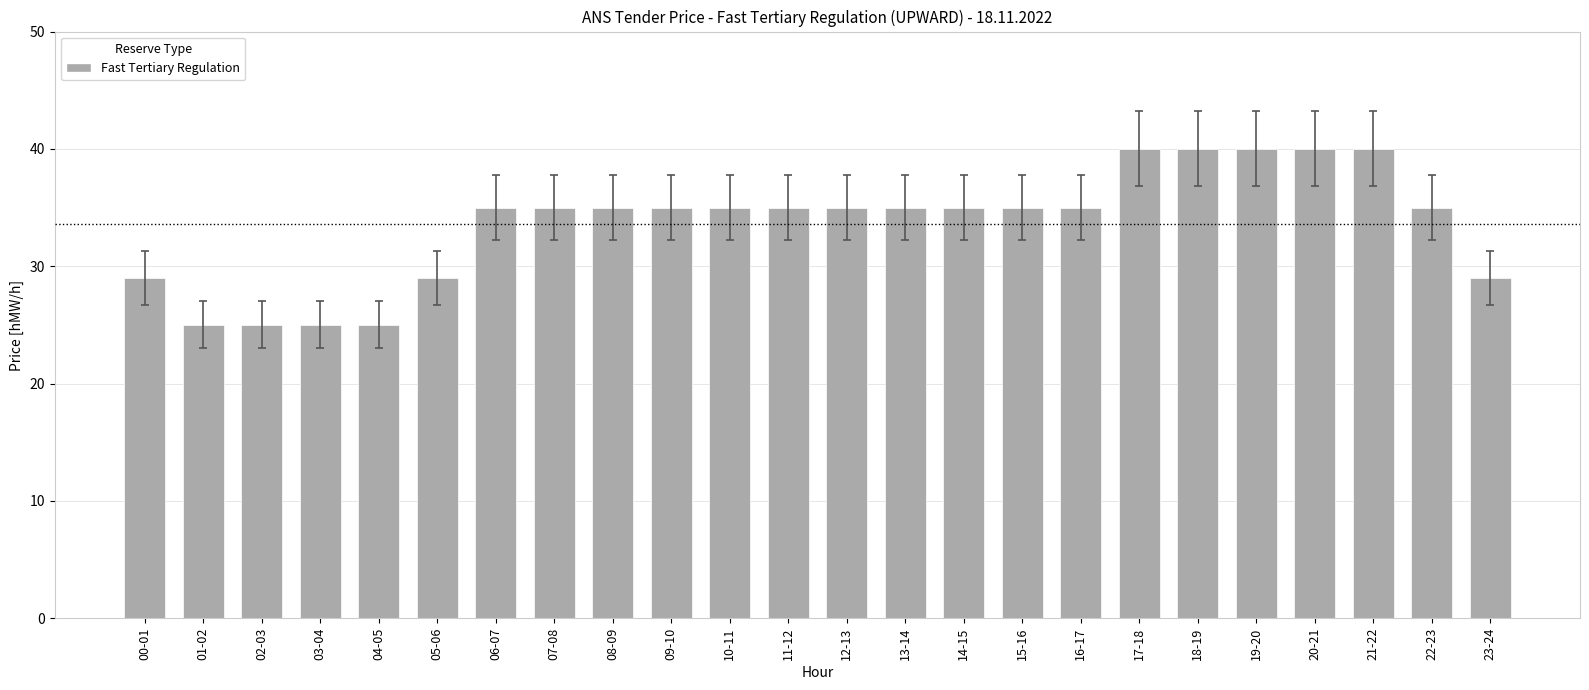

Is it true that the value at 13-14 is 50?

False